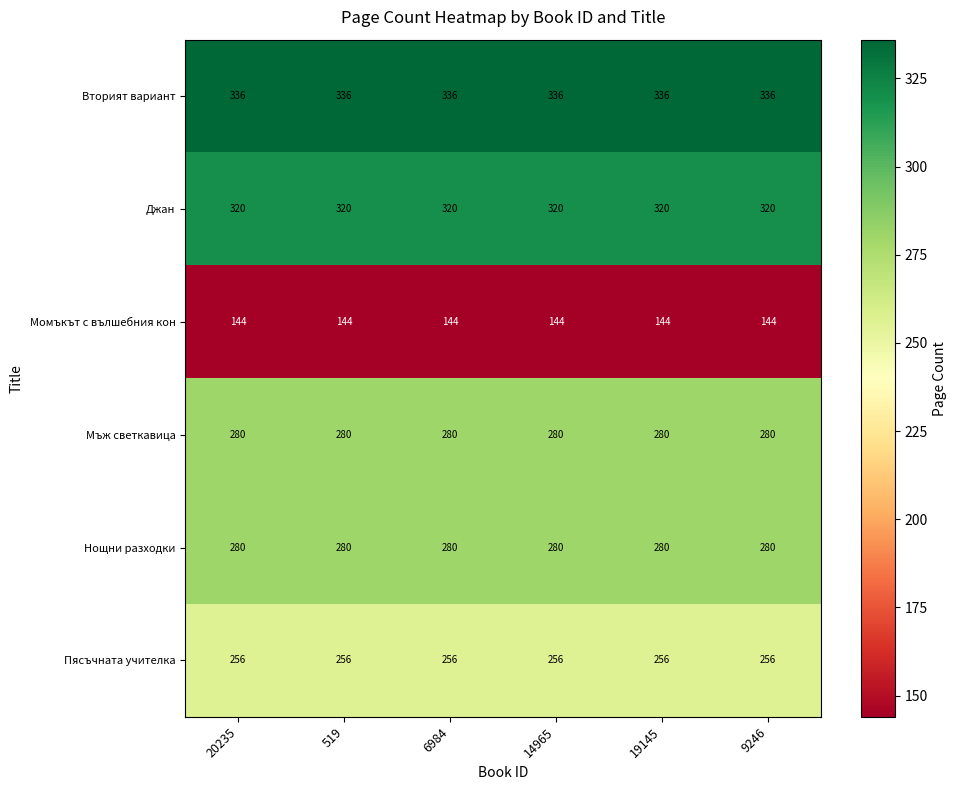

What is the smallest value displayed?

144